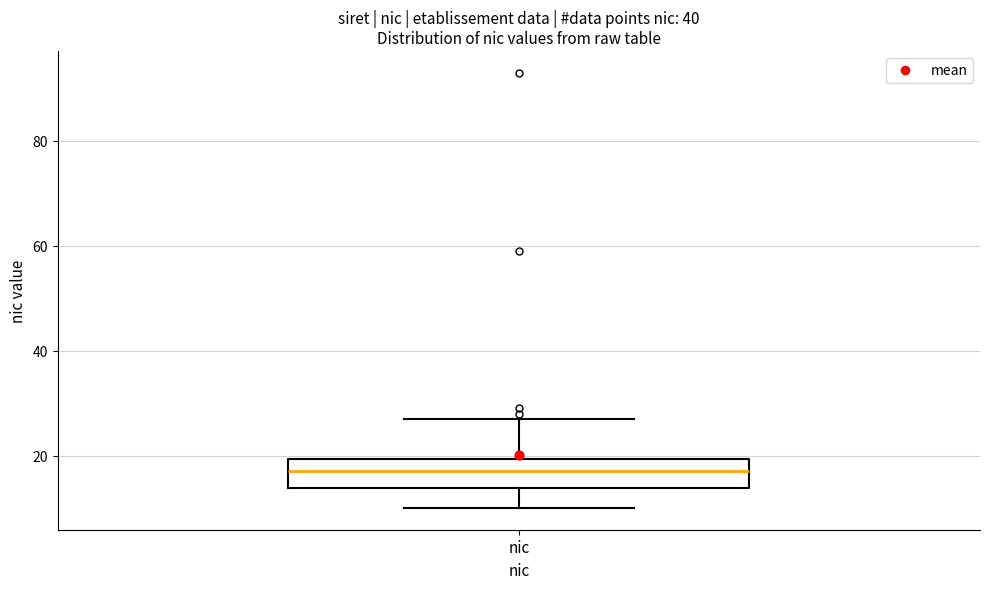

Read this box plot against the y-axis: the position of the median line, the range covered by the box, and the ends of both whiskers. The values are not printed on the chart, so give them approximately, as read against the axis.

median 18, box 14 to 20, whiskers 10 to 28